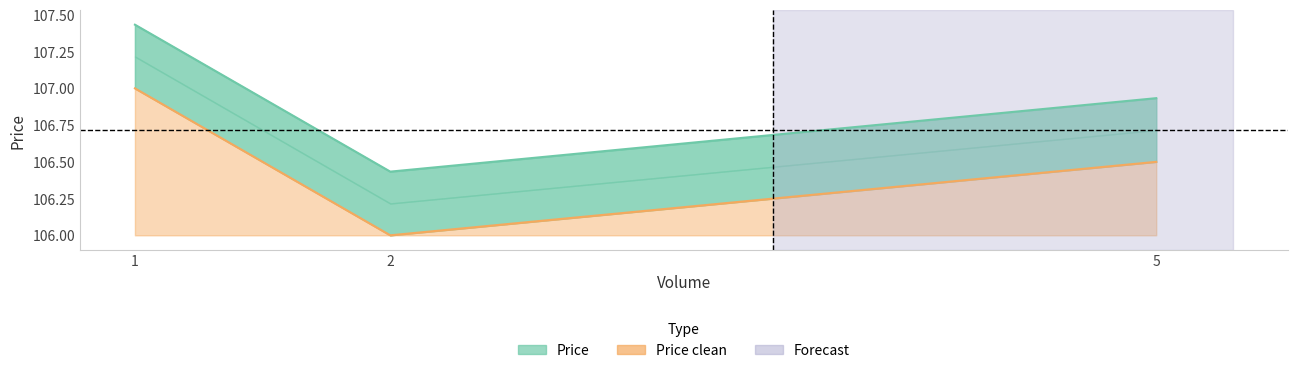

Reading left to right, list all the values displayed in this chart.

Price: 107.4	106.4	106.9
Price clean: 107.0	106.0	106.5